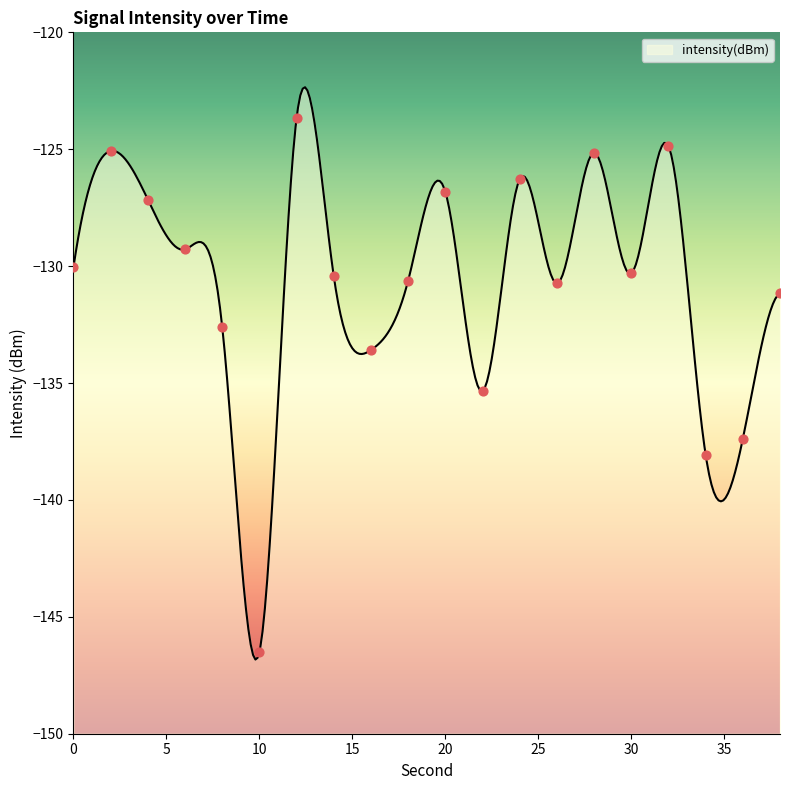

Between 22 and 24, which is larger?

24